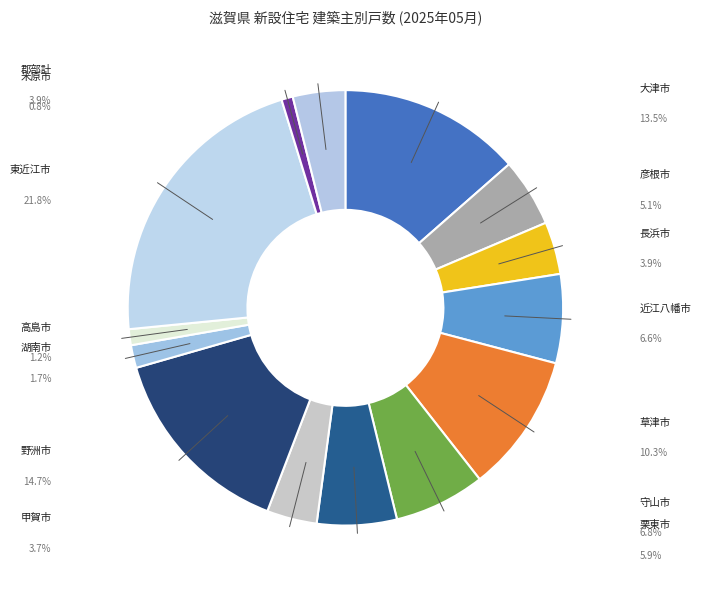

Count the number of slices in the pie.

14